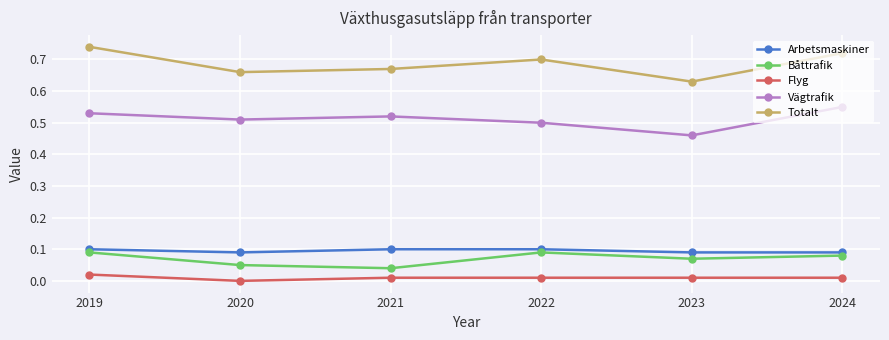

The Totalt series shows 0.7 at 2024. True or false?

True